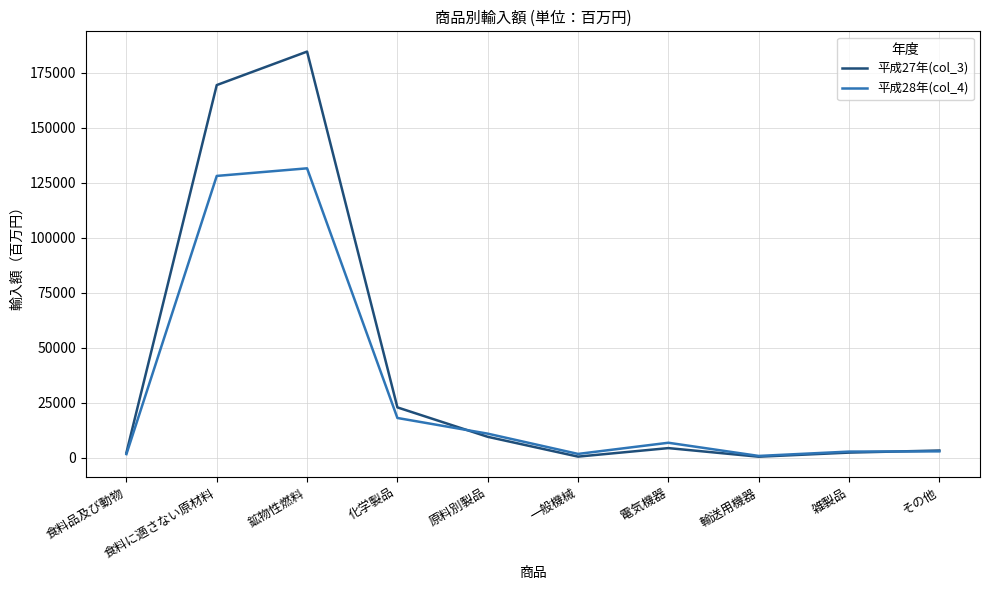

Where is 平成27年(col_3) nearest to the value 92507?

化学製品